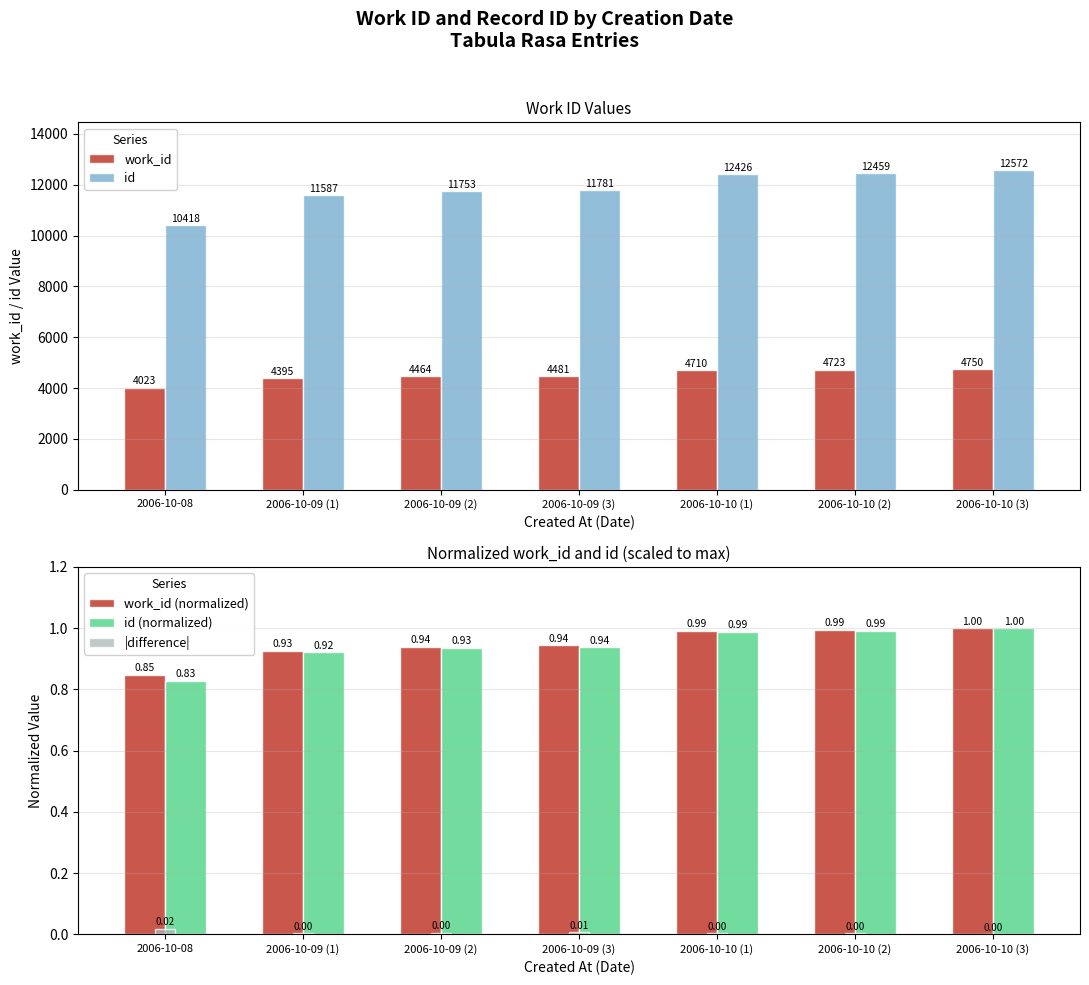

What is the approximate value of id at 2006-10-10 (3)?

12572